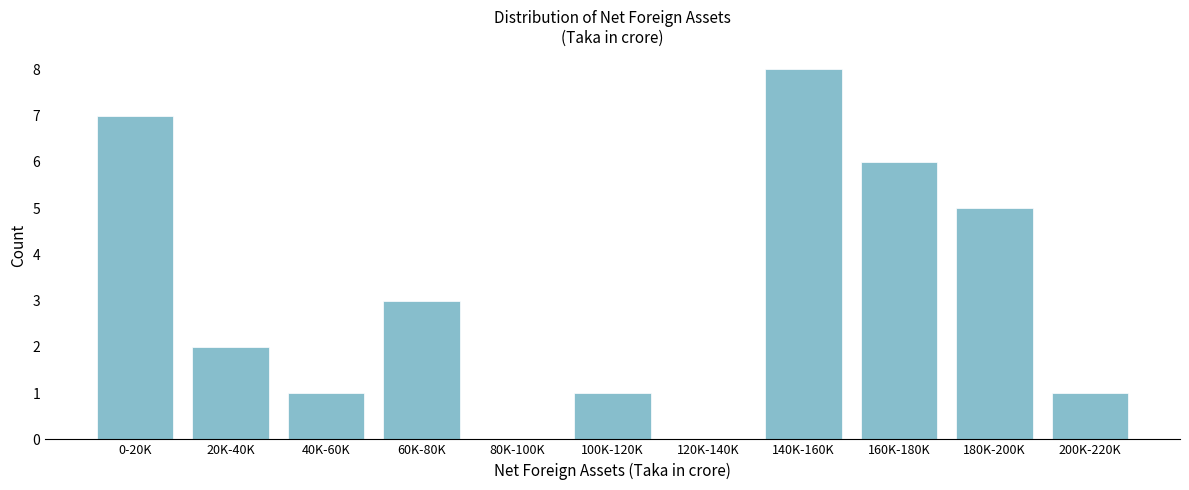

Reading left to right, transcribe all the data shown in this chart.

0-20K=7	20K-40K=2	40K-60K=1	60K-80K=3	80K-100K=0	100K-120K=1	120K-140K=0	140K-160K=8	160K-180K=6	180K-200K=5	200K-220K=1